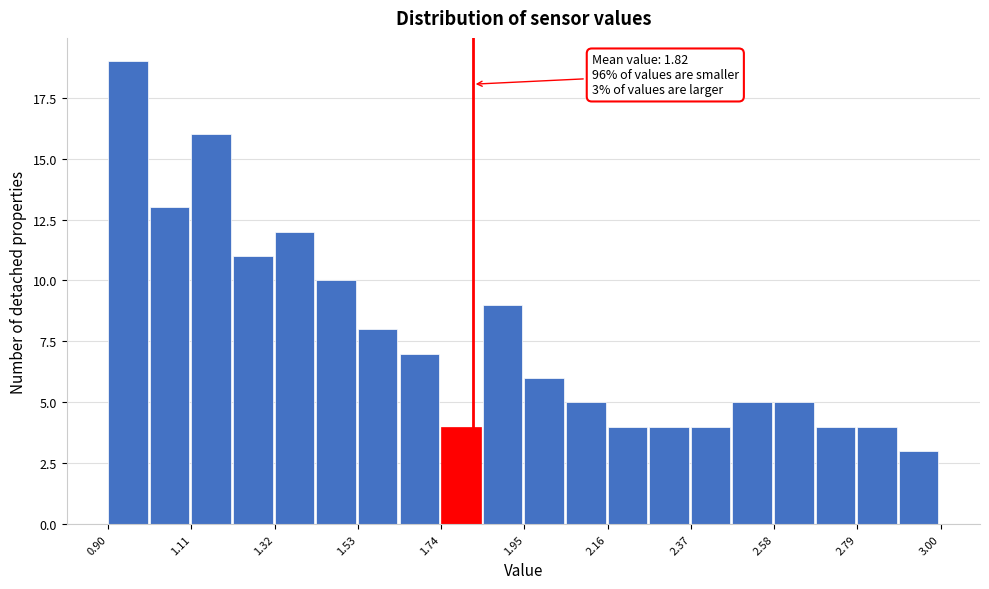

Around what value on the x-axis is the tallest bar? Give the approximate position of its centre, as read against the axis.

0.95